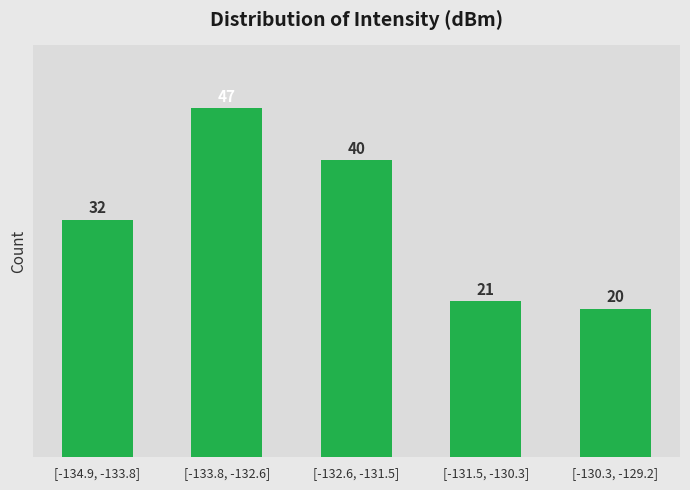

Reading left to right, list all the values displayed in this chart.

32	47	40	21	20